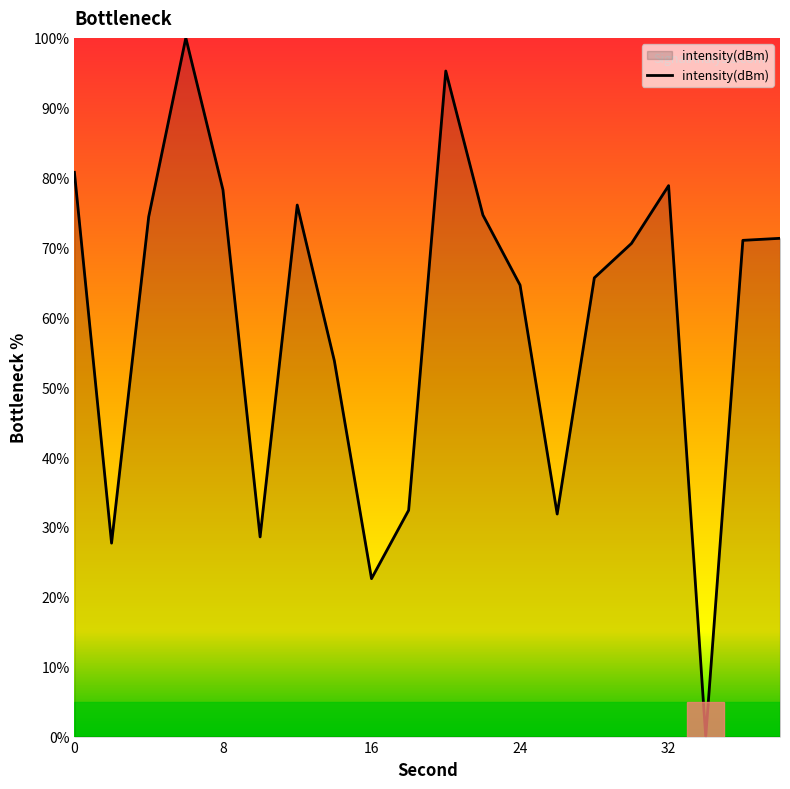

What is the greatest value displayed?

100.0